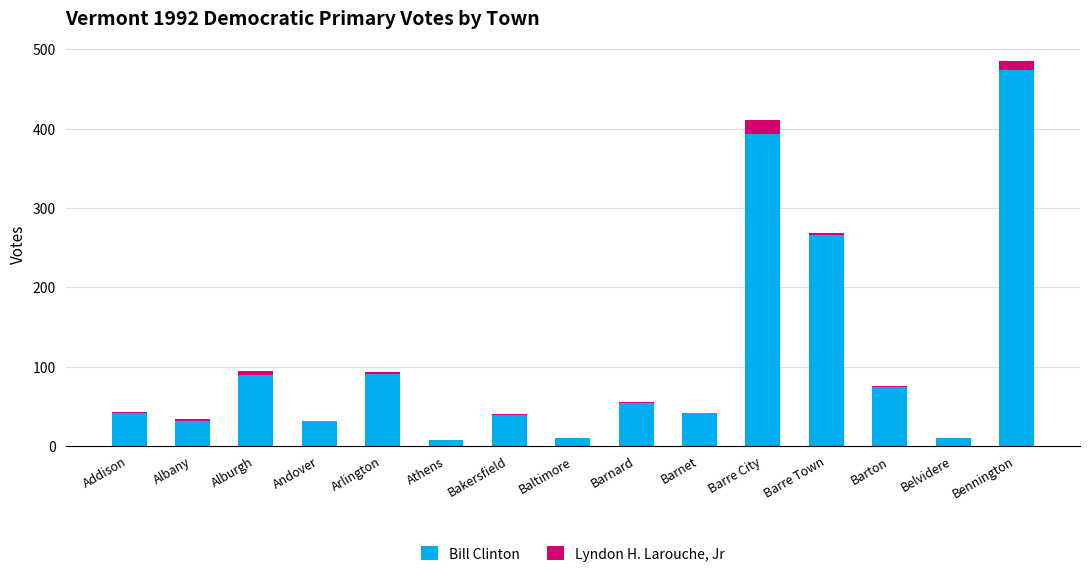

What is the total value across all series at Andover?

32